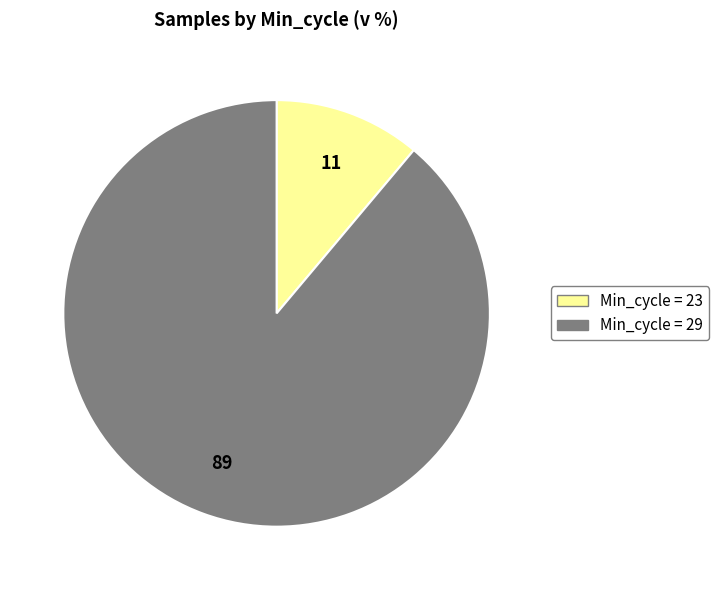

How many segments does this pie chart have?

2